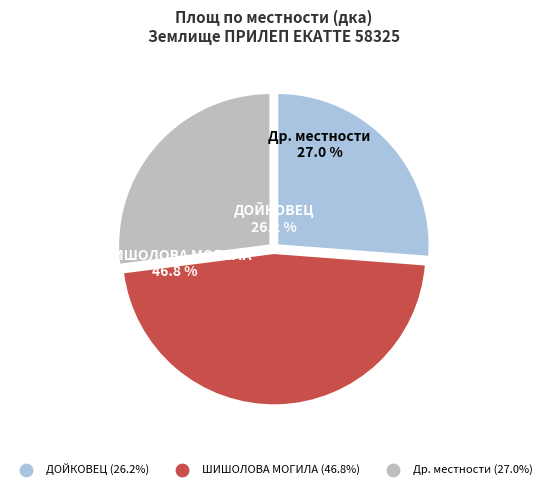

Does any single category account for the majority?

No